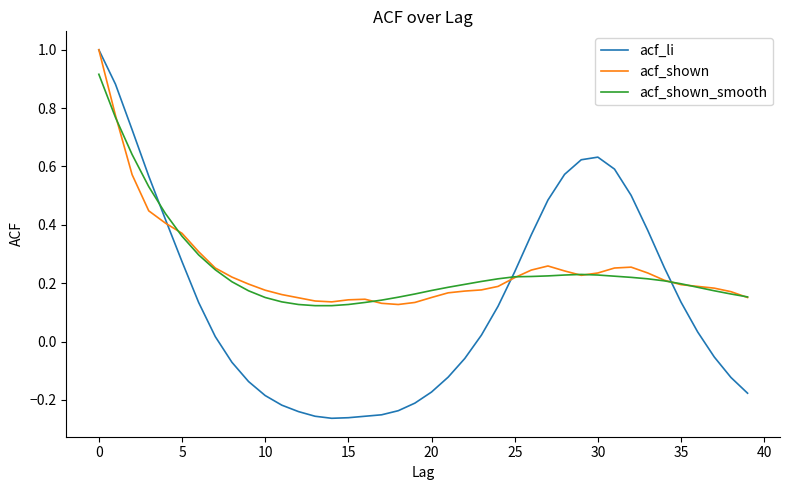

True or false: acf_shown and acf_shown_smooth cross at least once.

True